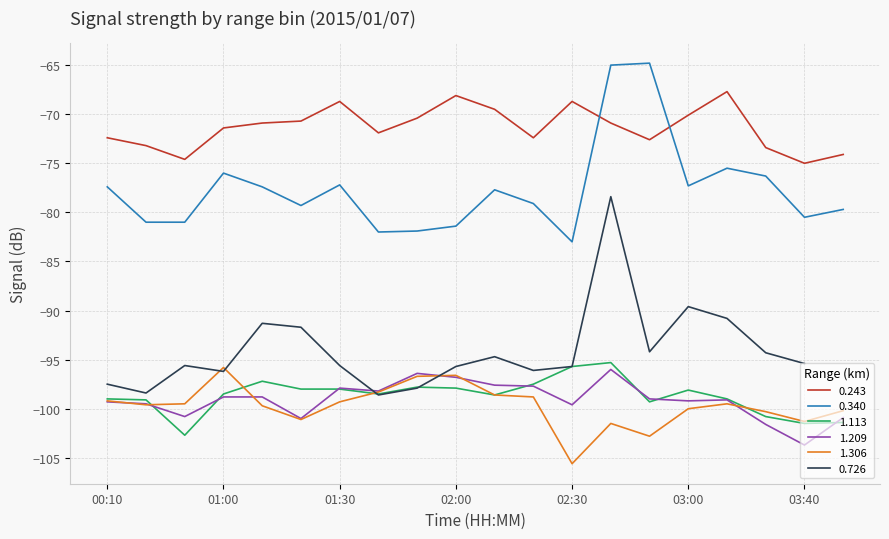

What is the minimum value for 0.243?

-75.0